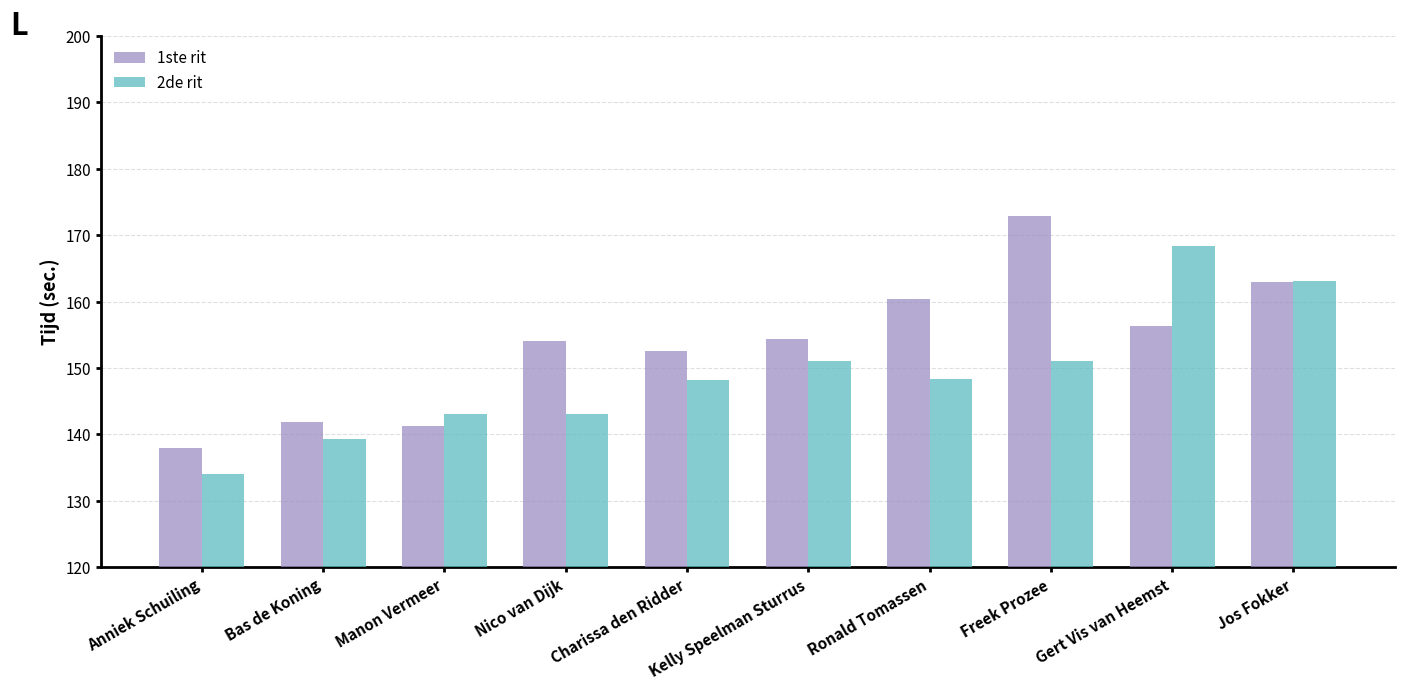

At which category does the chart reach its minimum across all series?

Anniek Schuiling